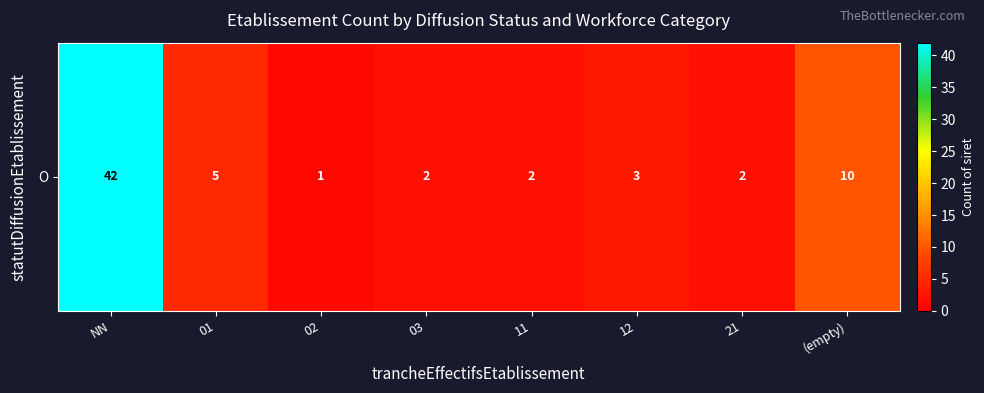

The value at NN is 70. True or false?

False